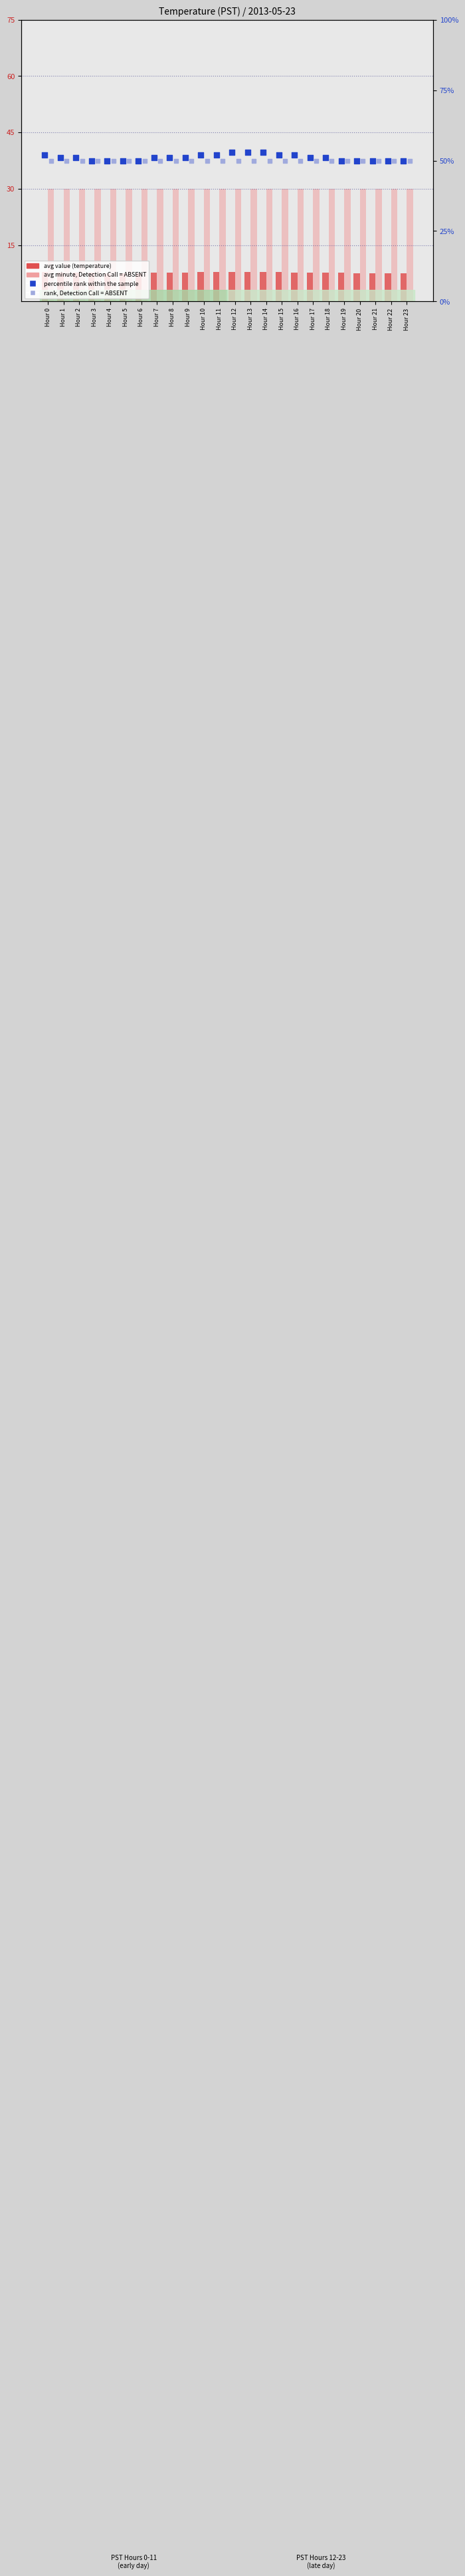

At which category is the sum across all series the highest?

Hour 13